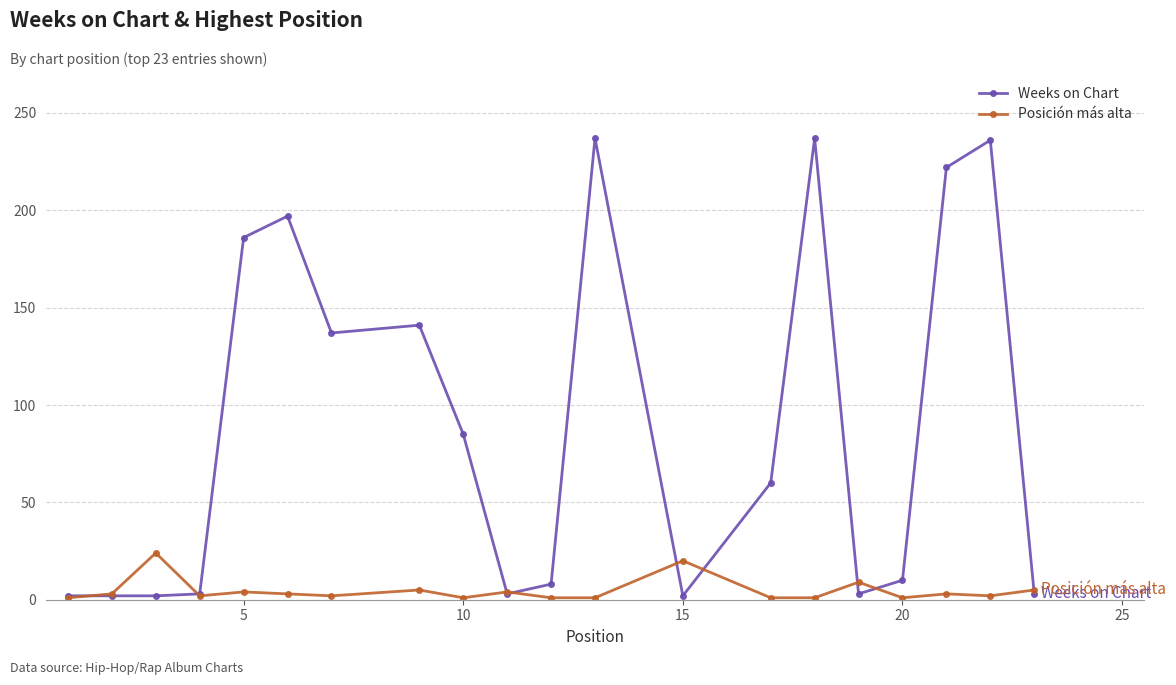

At how many categories does at least one series exceed 30?

10